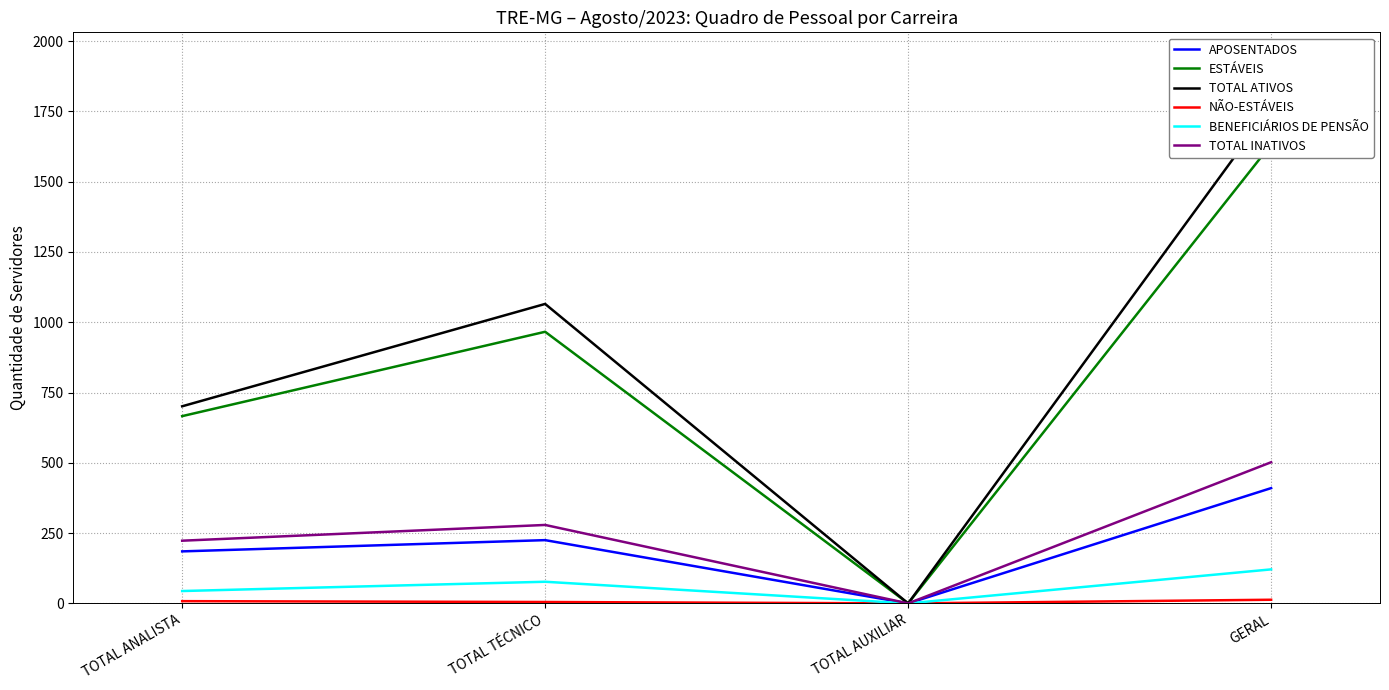

Which series has the largest total across all categories?

TOTAL ATIVOS